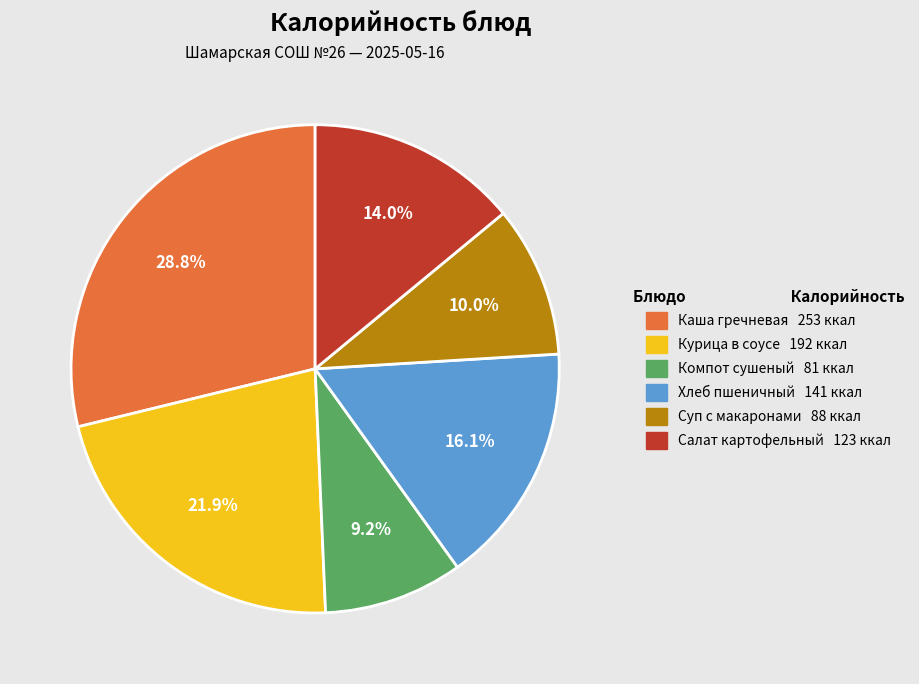

Does any single category account for the majority?

No